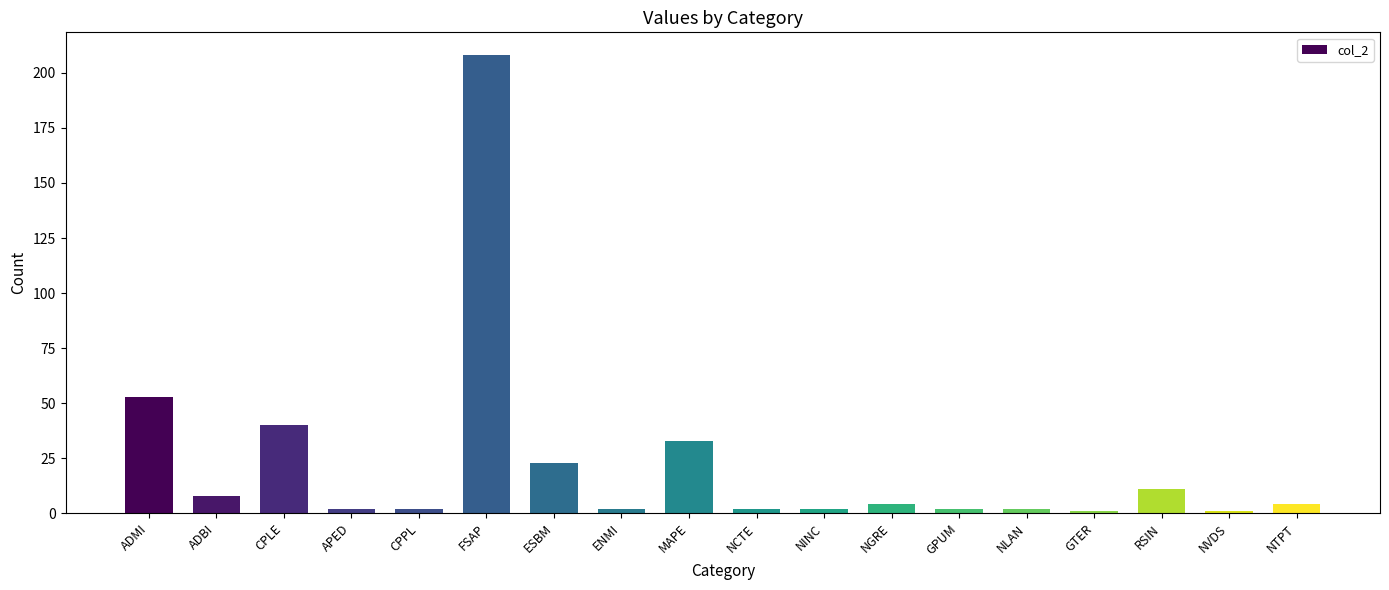

How many data points are less than 4?

9